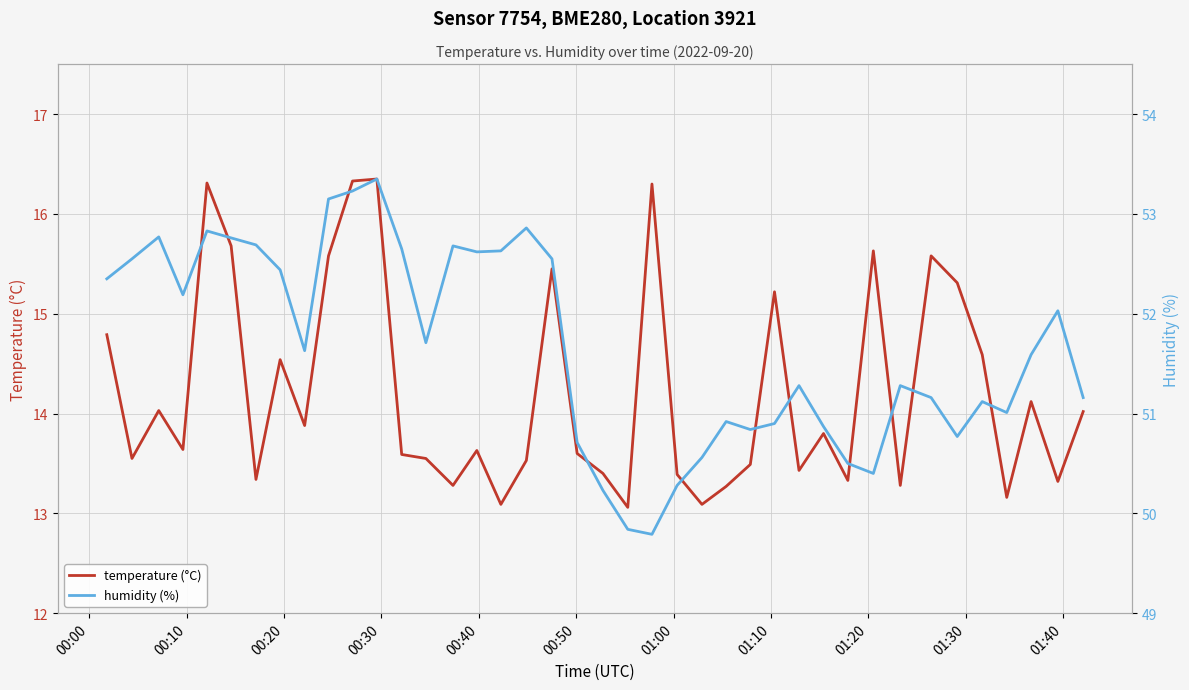

What is the minimum value for temperature (°C)?

13.1